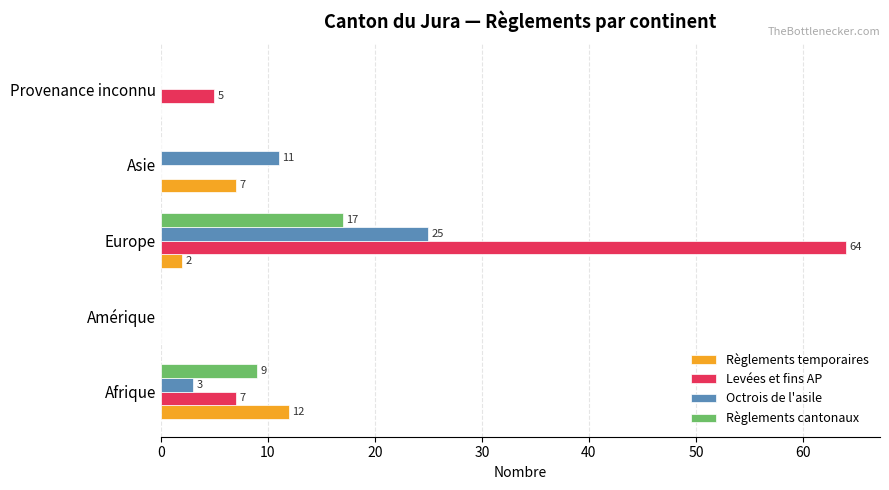

Is it true that Levées et fins AP equals 64 at Europe?

True